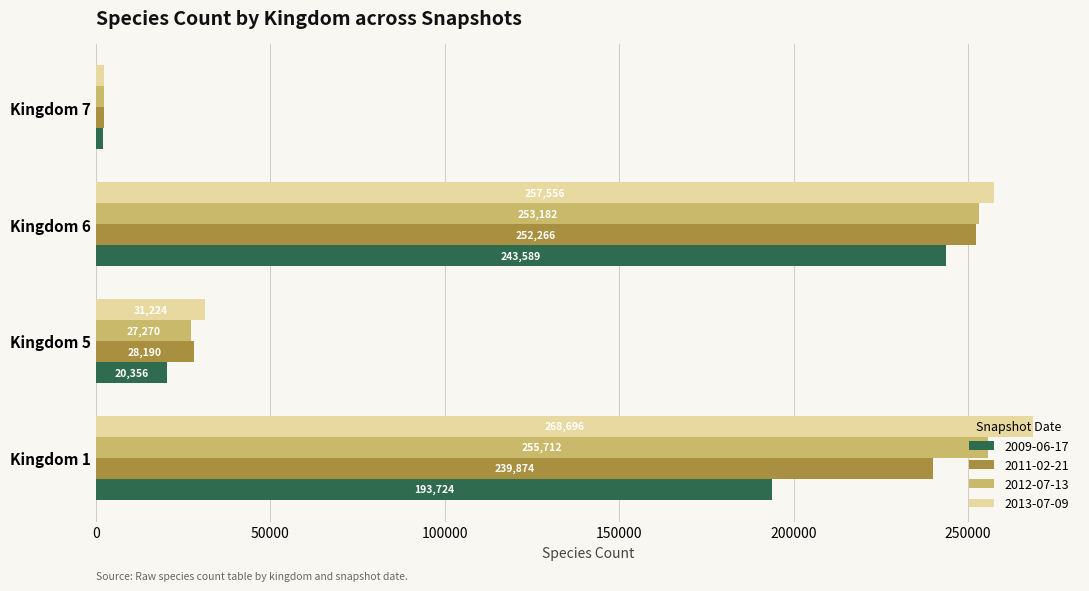

Rank the series by their average value, from highest to lowest.

2013-07-09, 2012-07-13, 2011-02-21, 2009-06-17